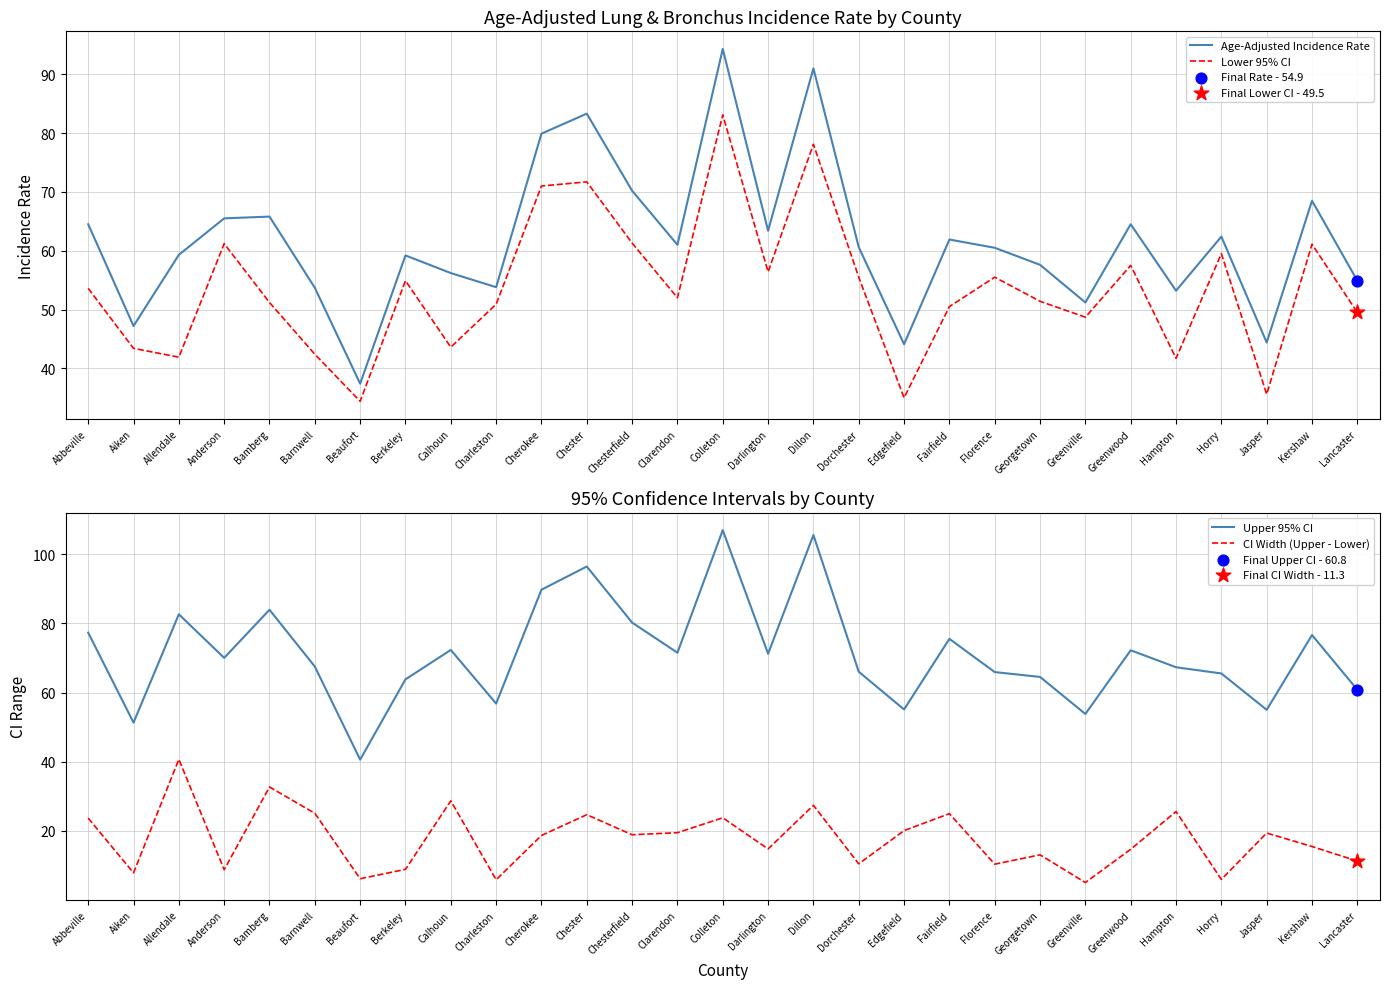

Which series has the largest Y range (max minus min)?

Upper 95% CI